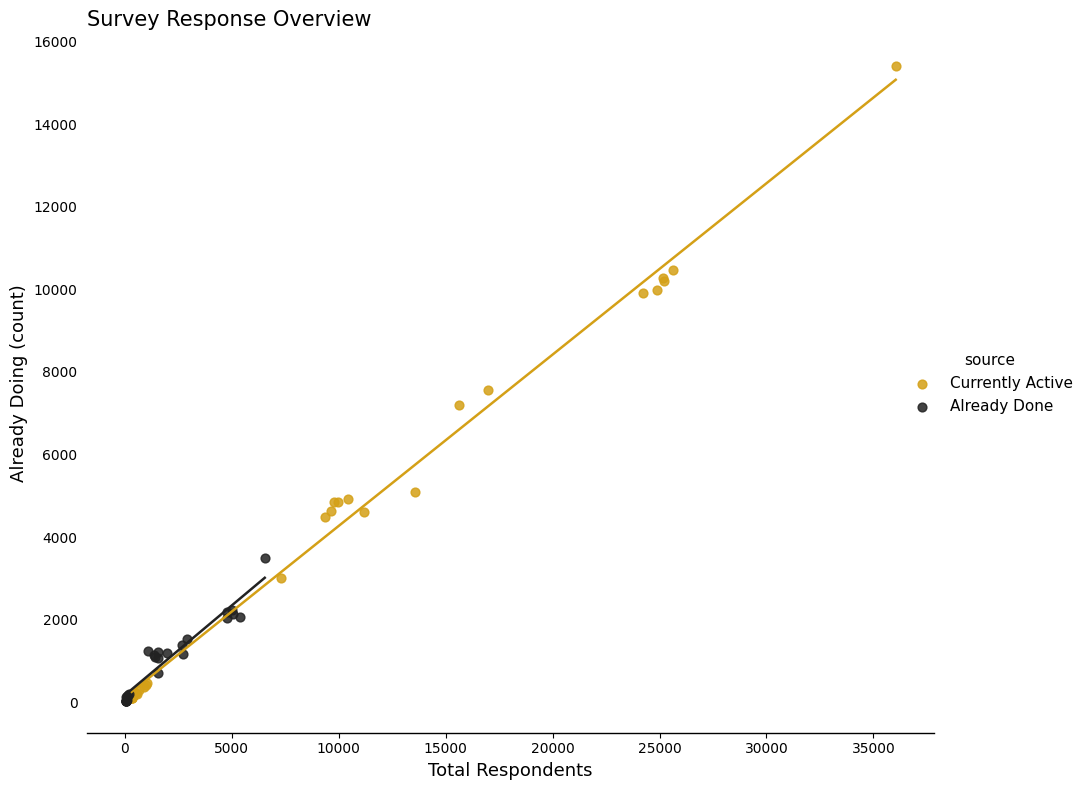

Which series has the largest Y range (max minus min)?

Currently Active